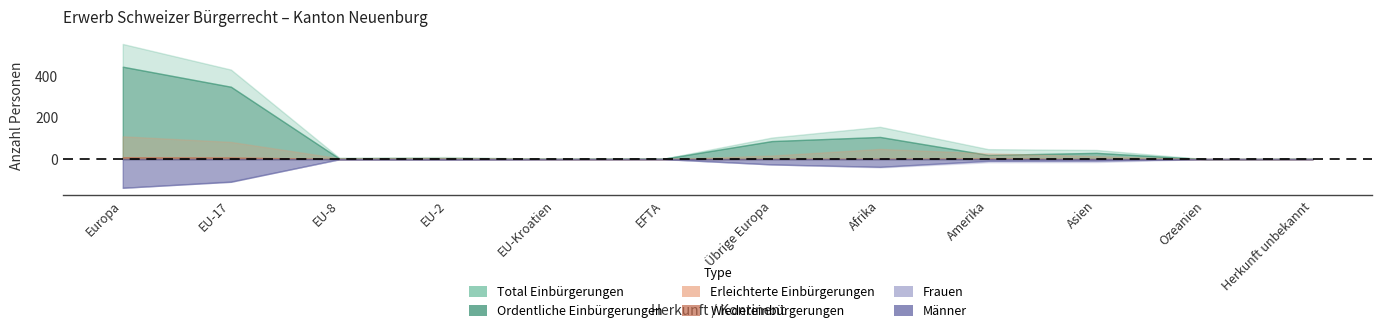

At which category is the sum across all series the highest?

Europa